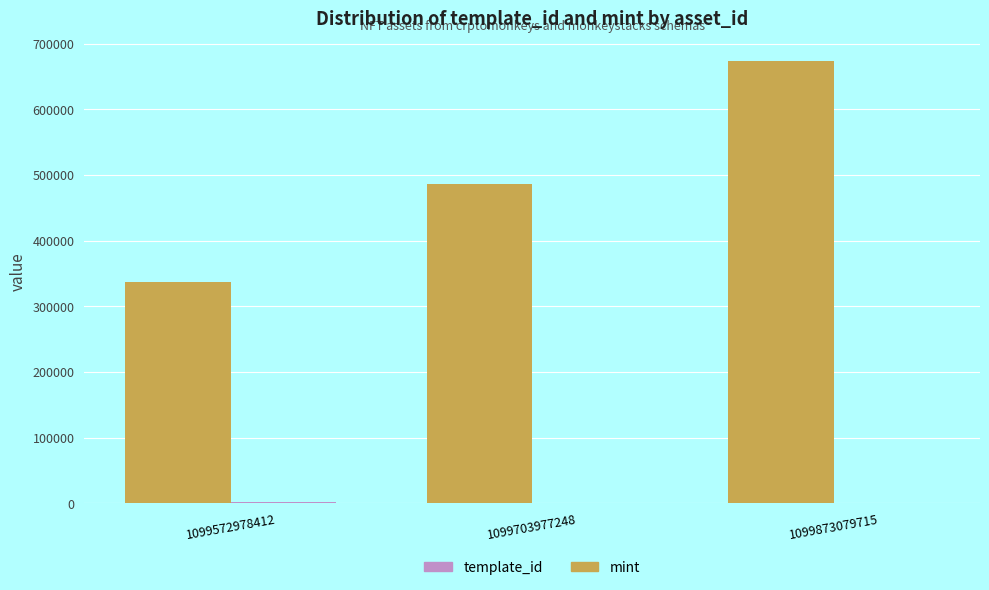

Is it true that template_id equals 336643 at 1099572978412?

True